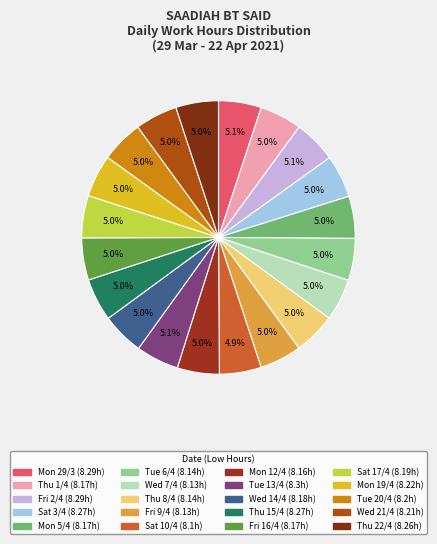

Is there any slice that represents more than half of the pie?

No